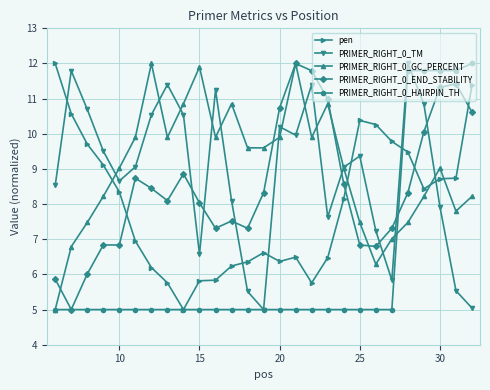

What is the value of the PRIMER_RIGHT_0_GC_PERCENT point at the 3rd from the left?

7.5